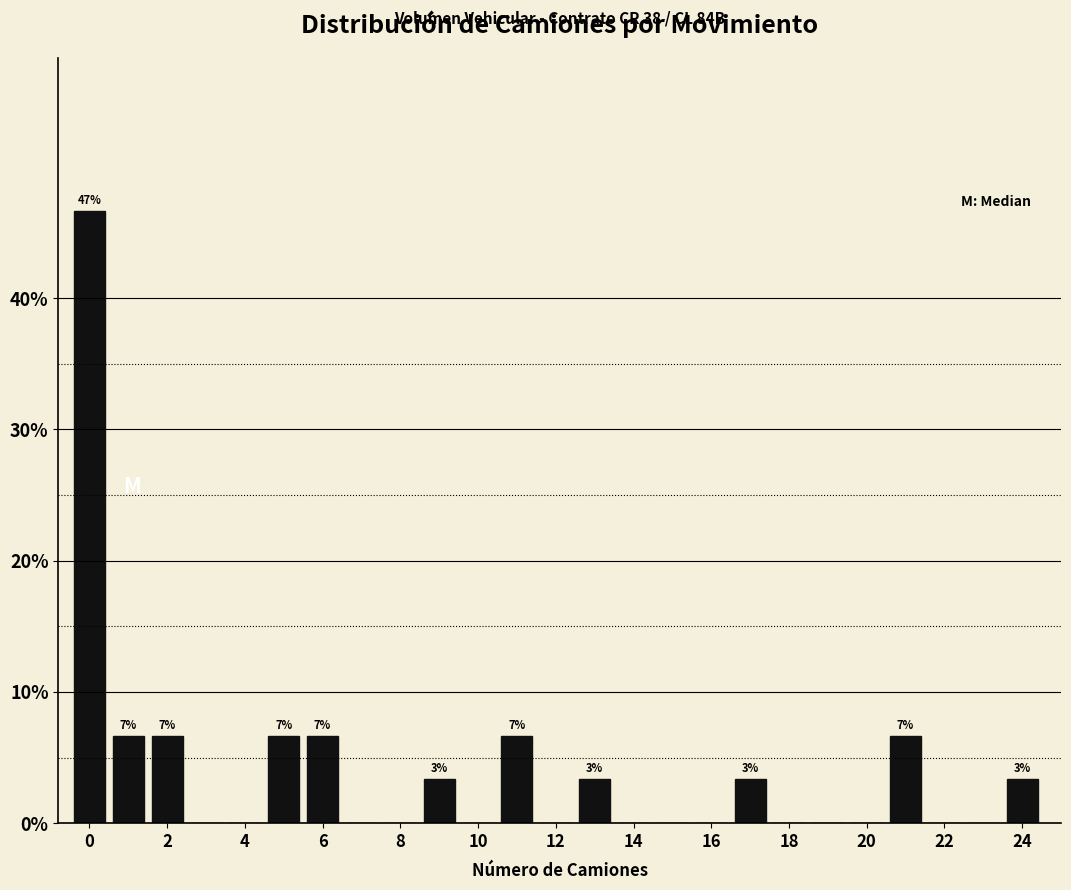

Over which range of the x-axis is the bar tallest?

-0.5 to 0.5